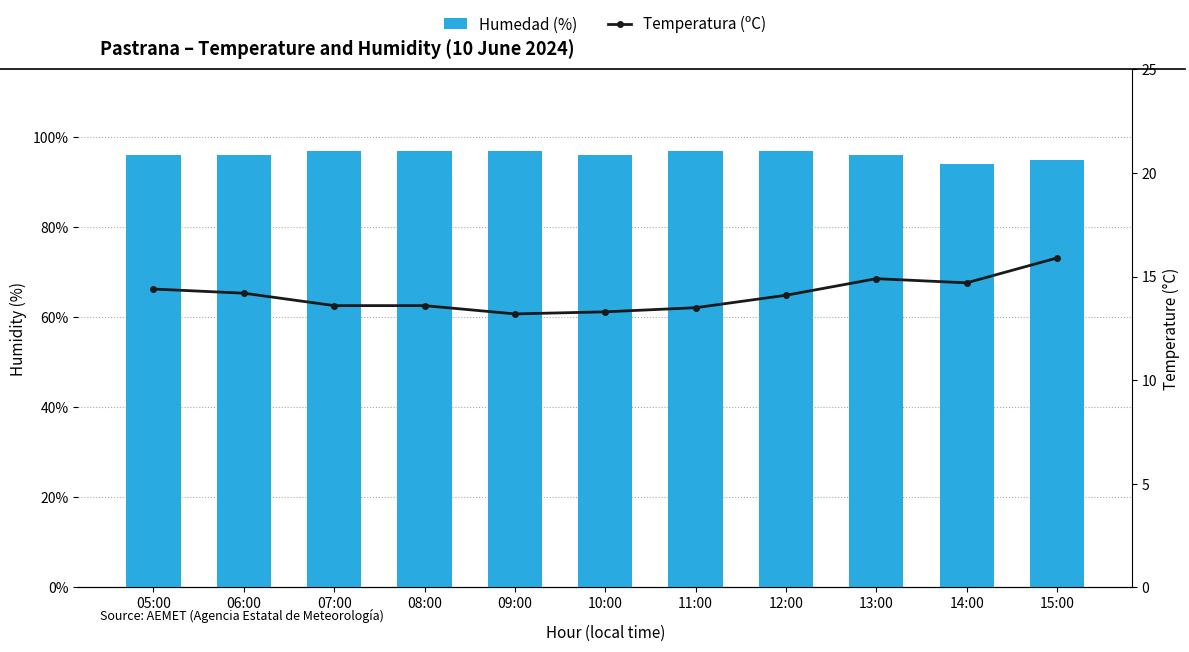

At 12:00, list the series in order from largest to smallest.

Humedad (%), Temperatura (ºC)